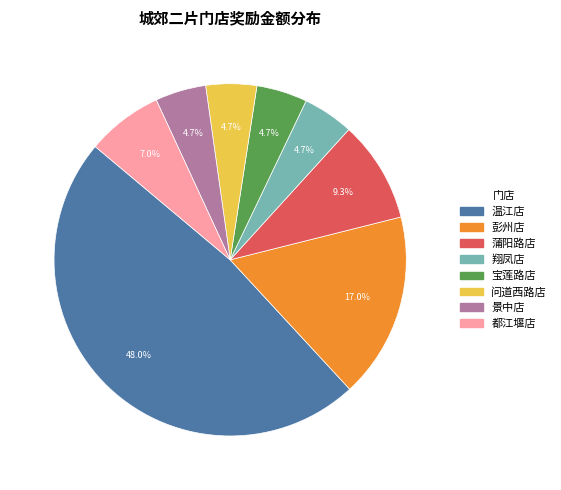

To the nearest percent, what portion does 温江店 represent?

48%